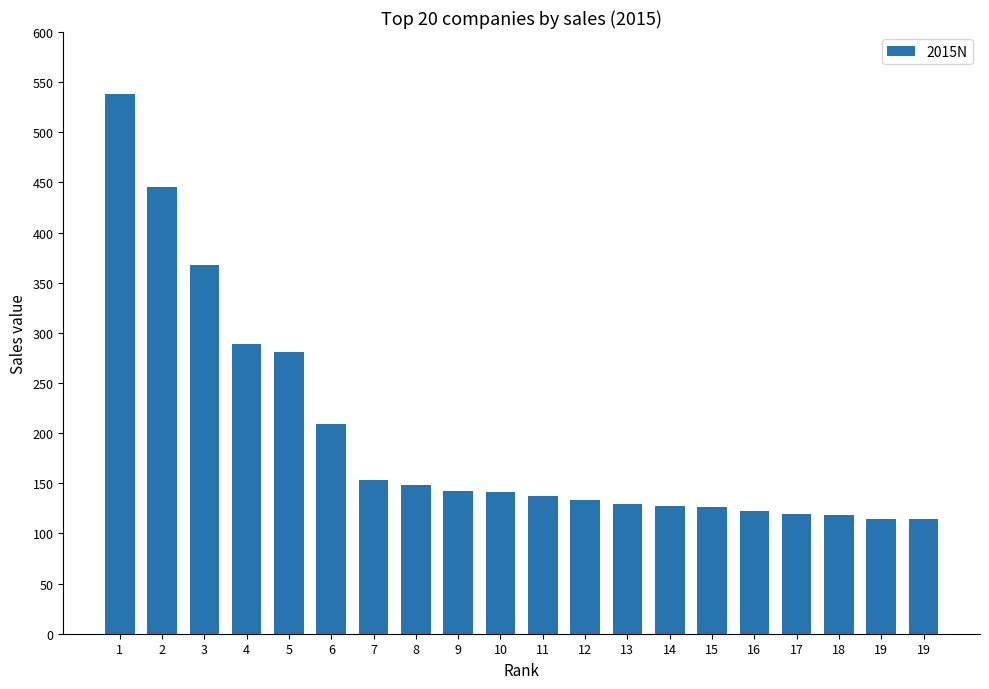

How many bars are there in total?

20